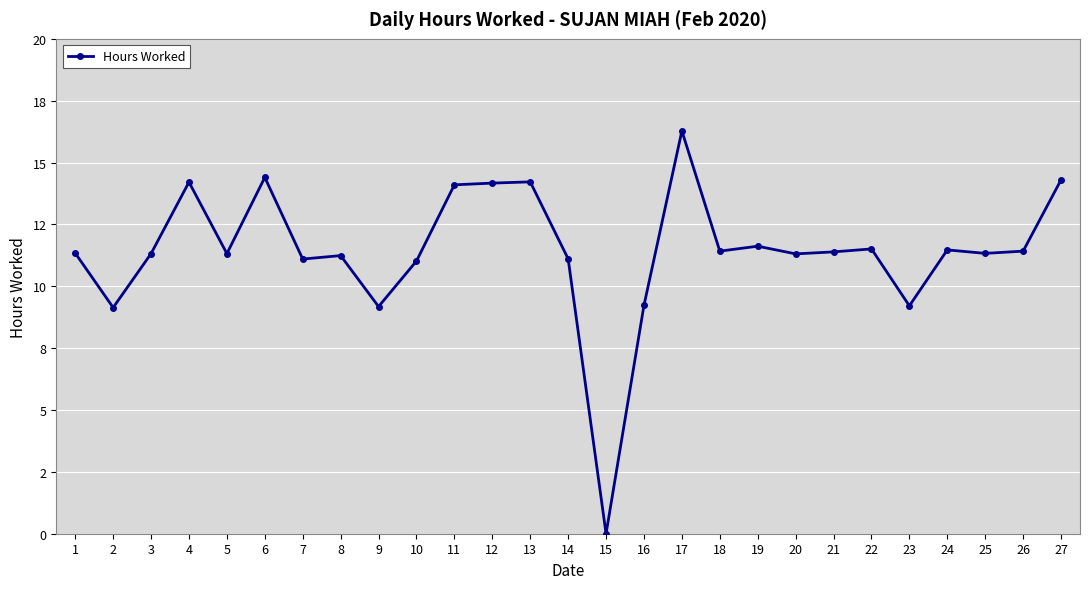

Which label corresponds to the smallest value in the chart?

15